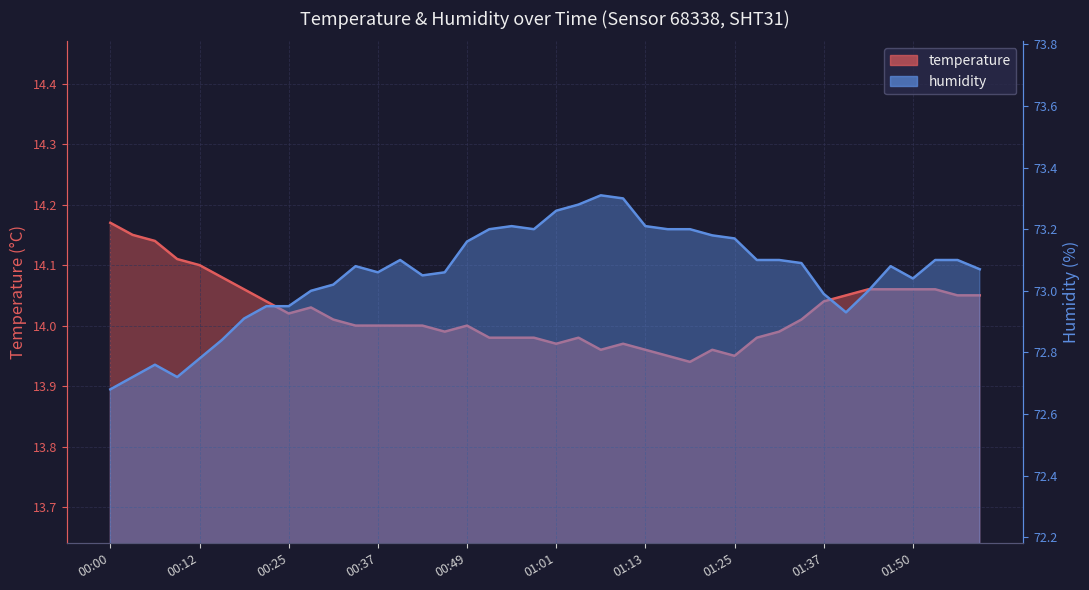

What is the difference between the second highest and second lowest values in the humidity series?

0.6